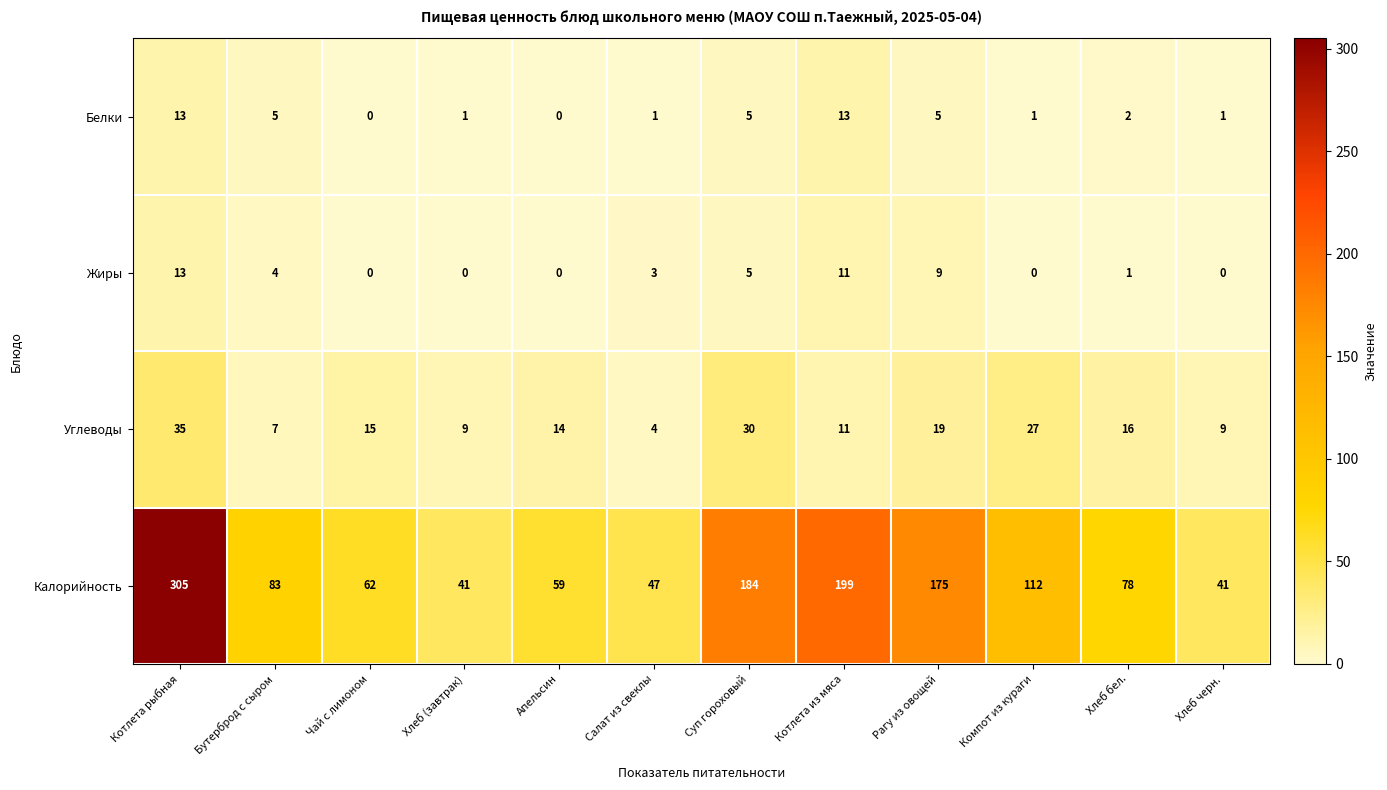

Which category has the lowest value in the Углеводы series?

Салат из свеклы